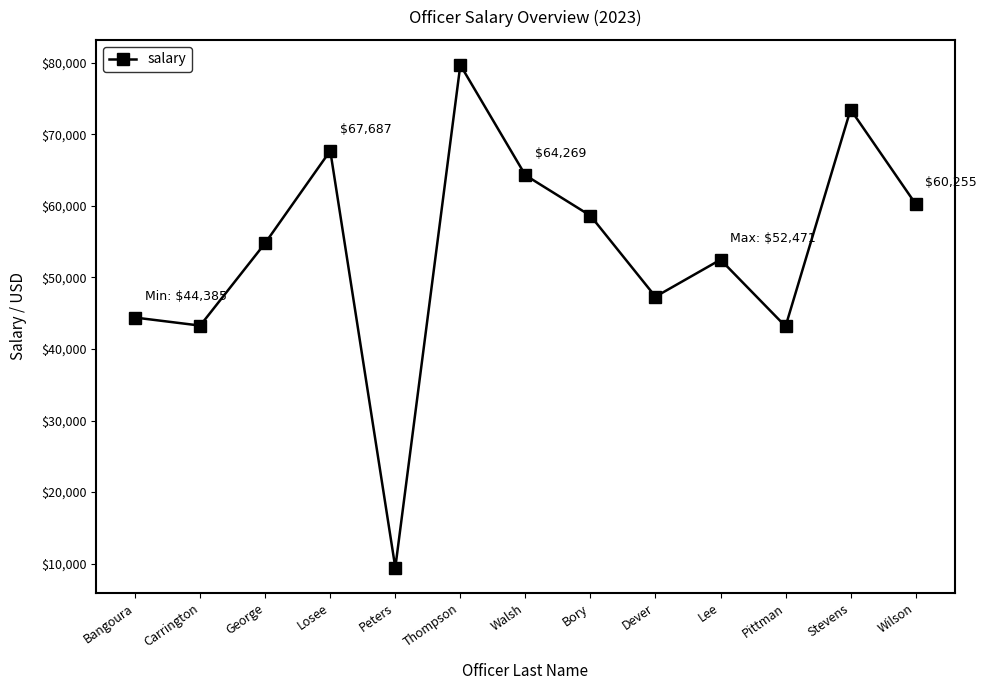

True or false: there are more than 1 points higher than both neighbors.

True